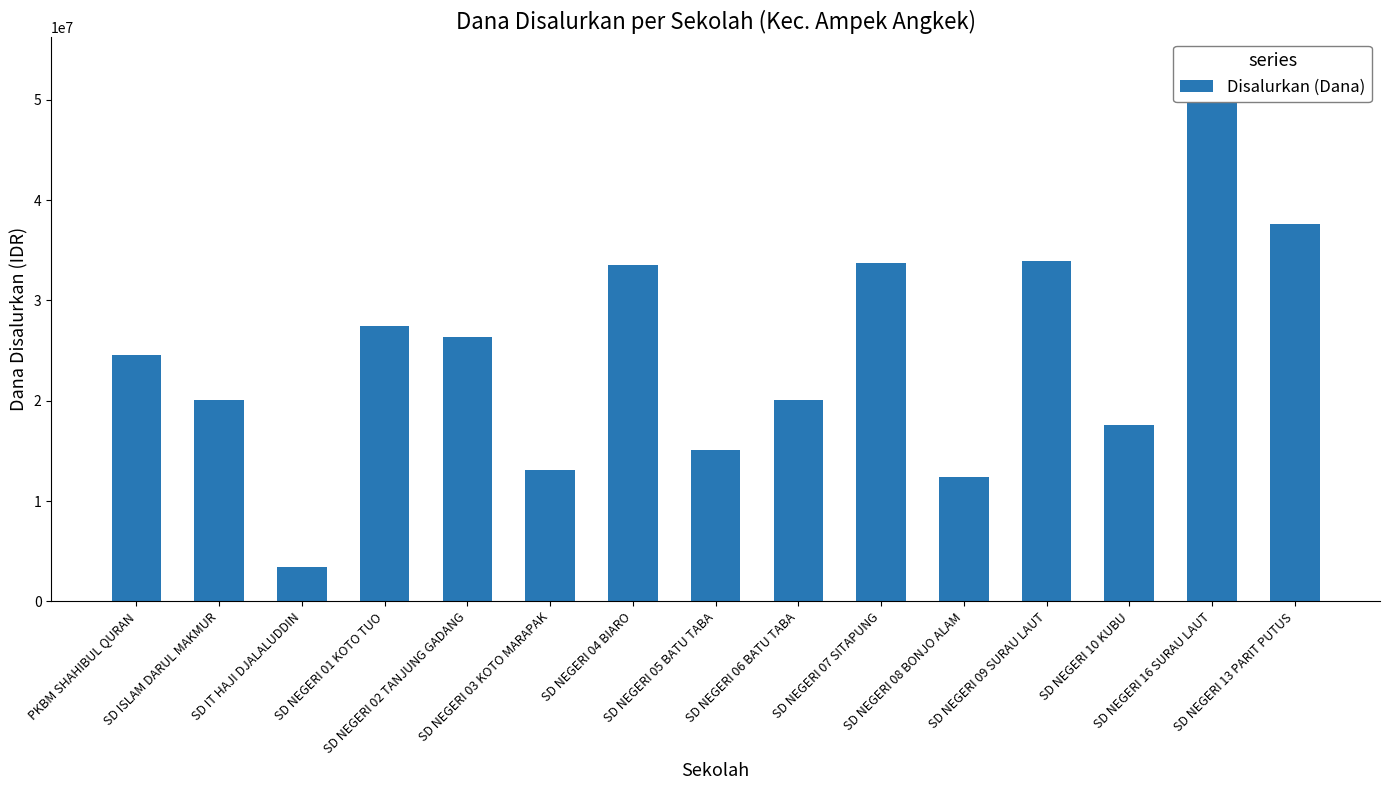

Count the number of values greater than 24525000.

7